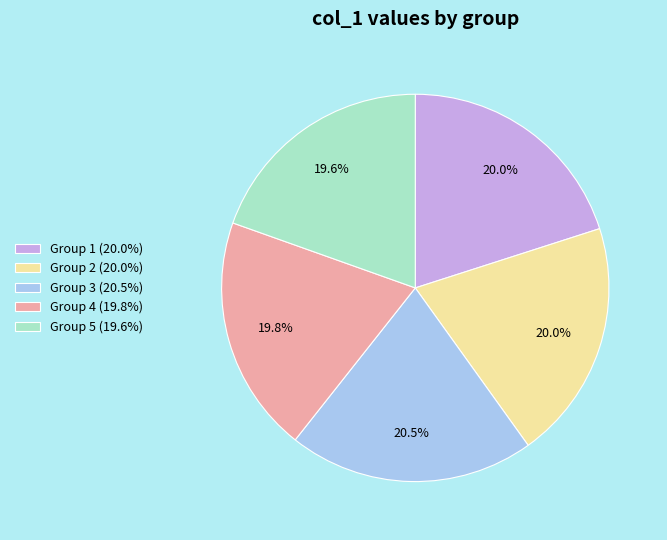

Which has a higher value, Group 3 (20.5%) or Group 5 (19.6%)?

Group 3 (20.5%)